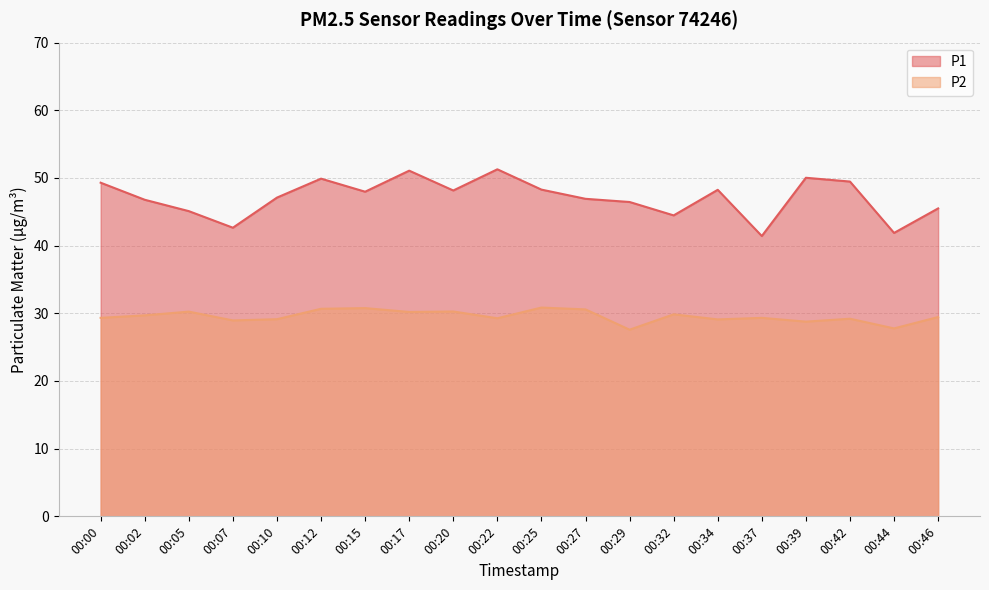

True or false: P2 has a value of 29.1 at 00:10.

True